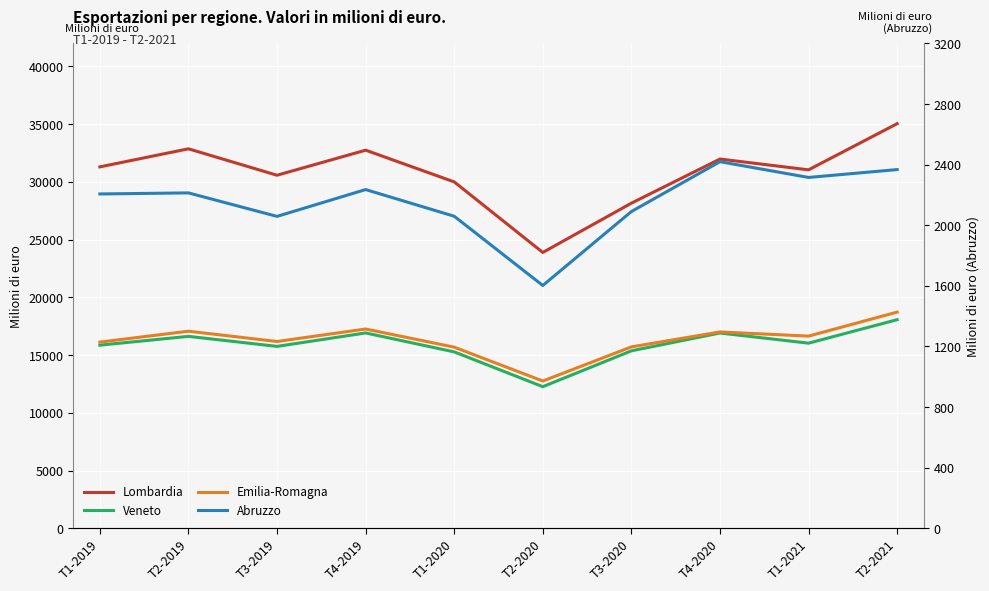

Is the value of Abruzzo at T2-2019 greater than the value of Lombardia at T2-2020?

No